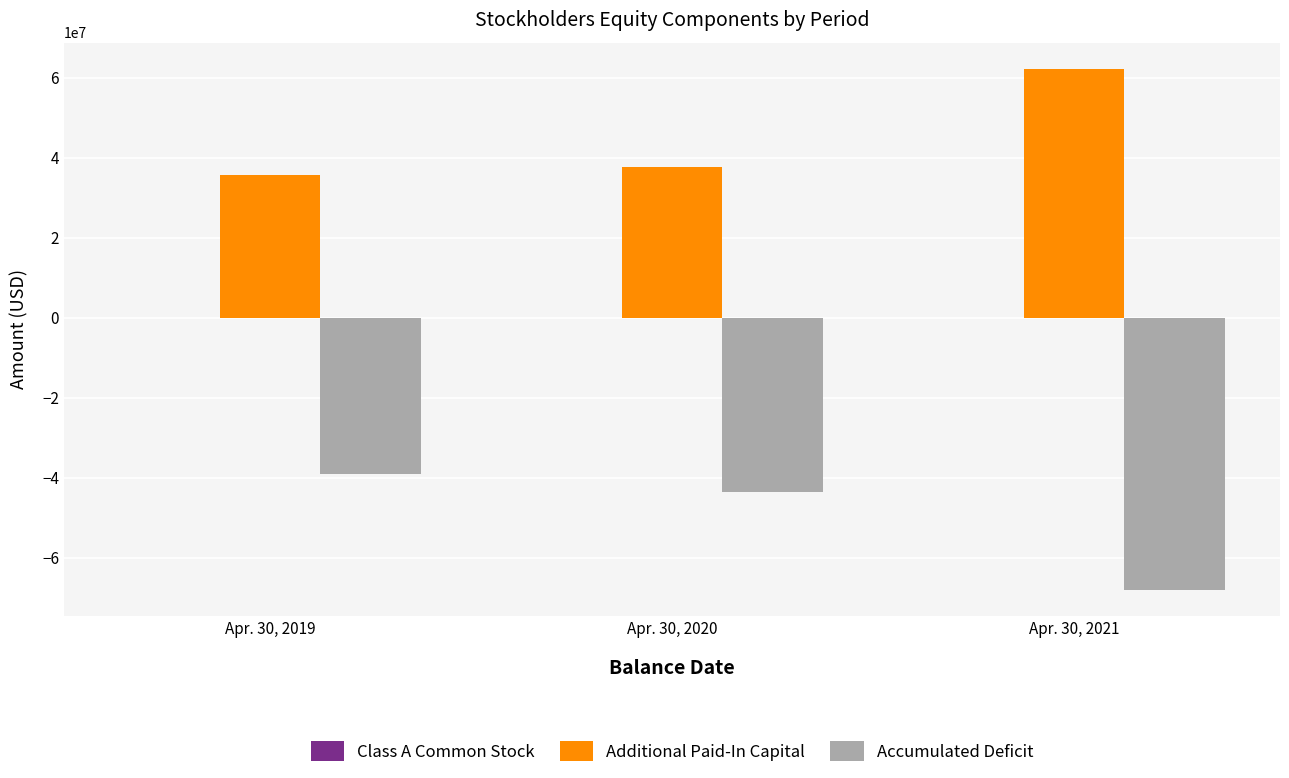

Where is Additional Paid-In Capital nearest to the value 48946047?

Apr. 30, 2020